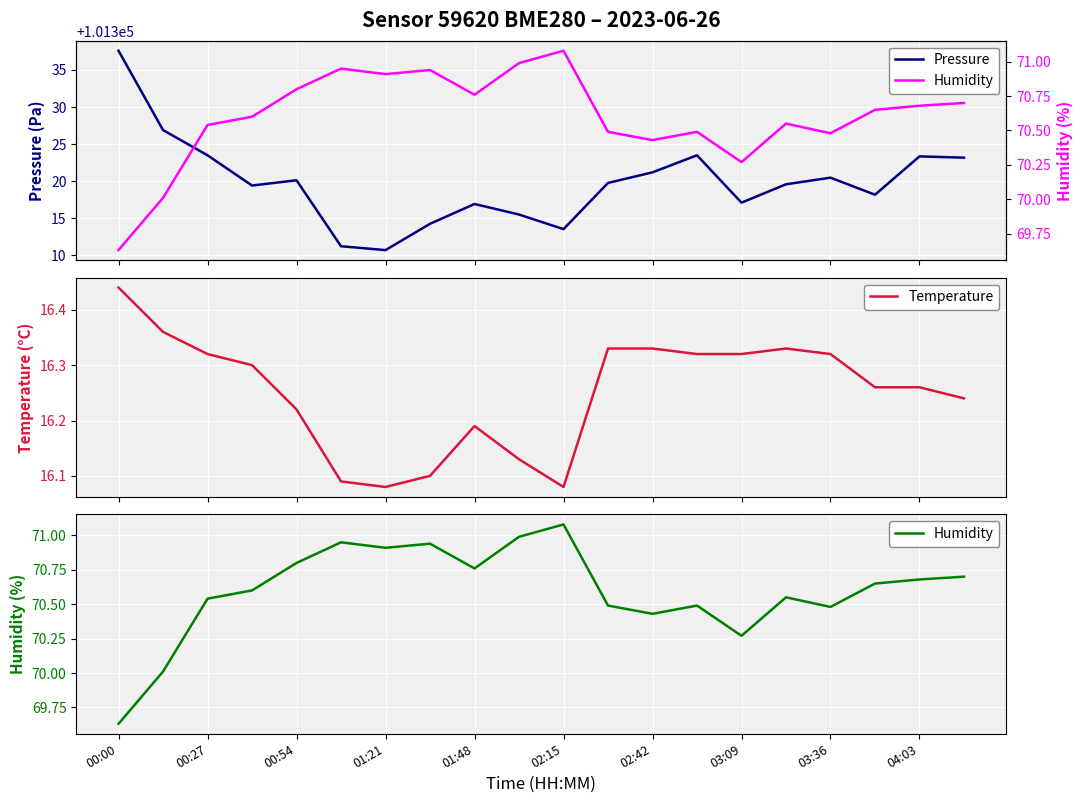

What is the difference between the second highest and minimum values in the Temperature series?

0.3